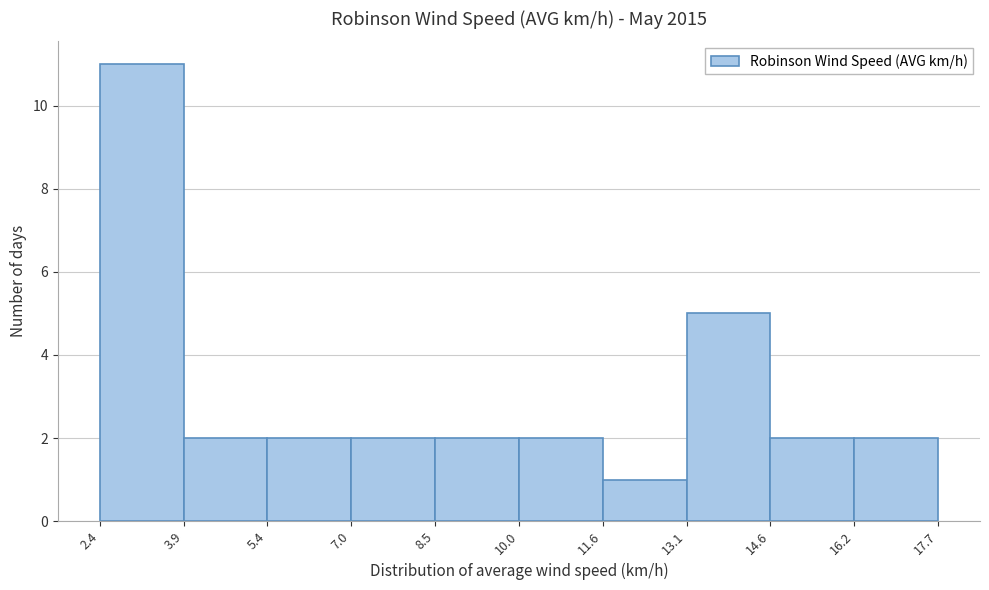

Reading left to right, list every bar in this chart as the range it spans on the x-axis followed by its height. The values are not printed on the chart, so give them approximately, as read against the axis.

2.4 to 3.9: 11
3.9 to 5.4: 2
5.4 to 7.0: 2
7.0 to 8.5: 2
8.5 to 10.0: 2
10.0 to 11.6: 2
11.6 to 13.1: 1
13.1 to 14.6: 5
14.6 to 16.2: 2
16.2 to 17.7: 2